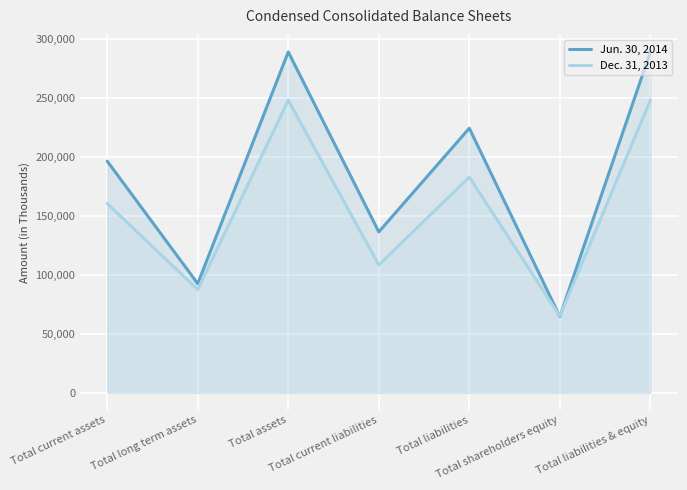

Rank the series at Total current assets from highest to lowest value.

Jun. 30, 2014, Dec. 31, 2013